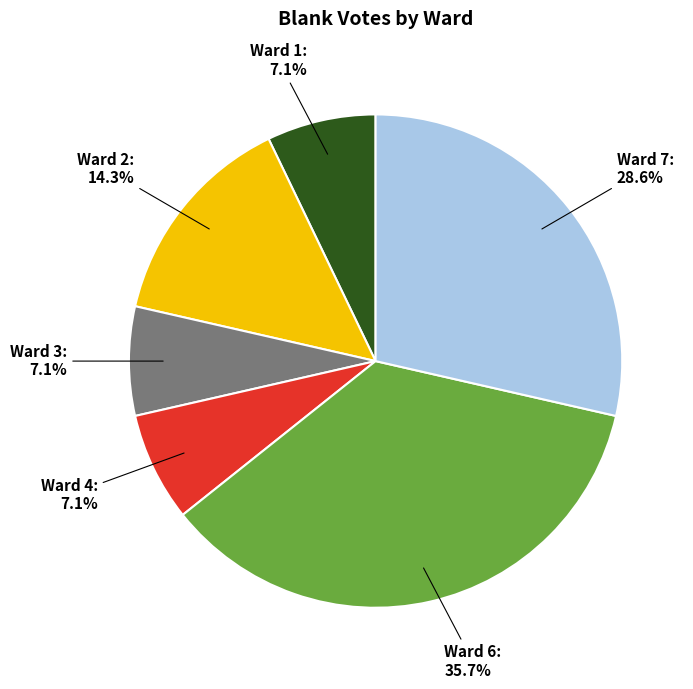

Does any single category account for the majority?

No